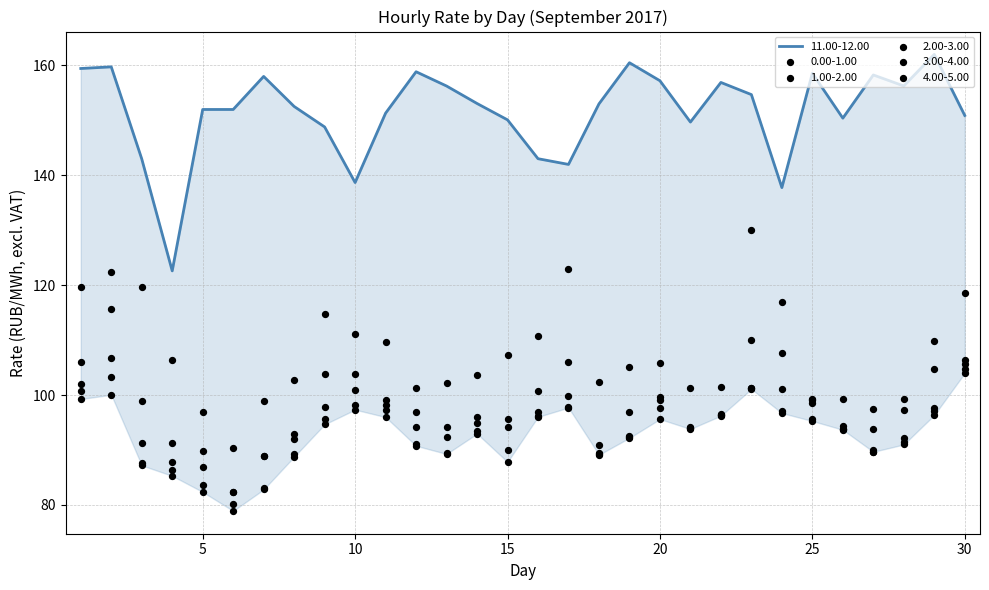

What is the total value across all series at 18?

614.2